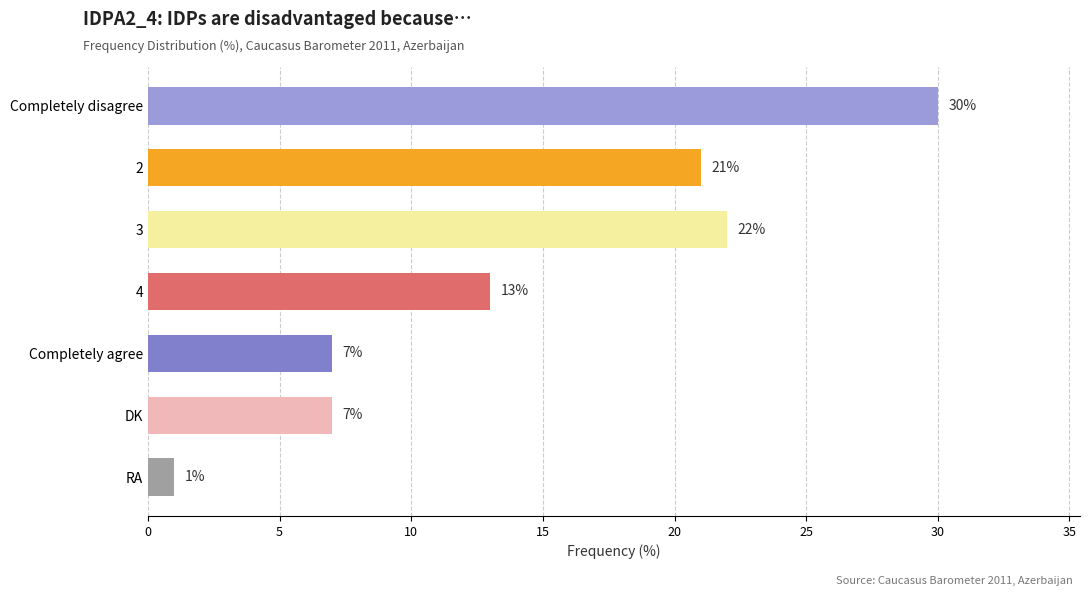

Which category has the lowest value across all series?

RA